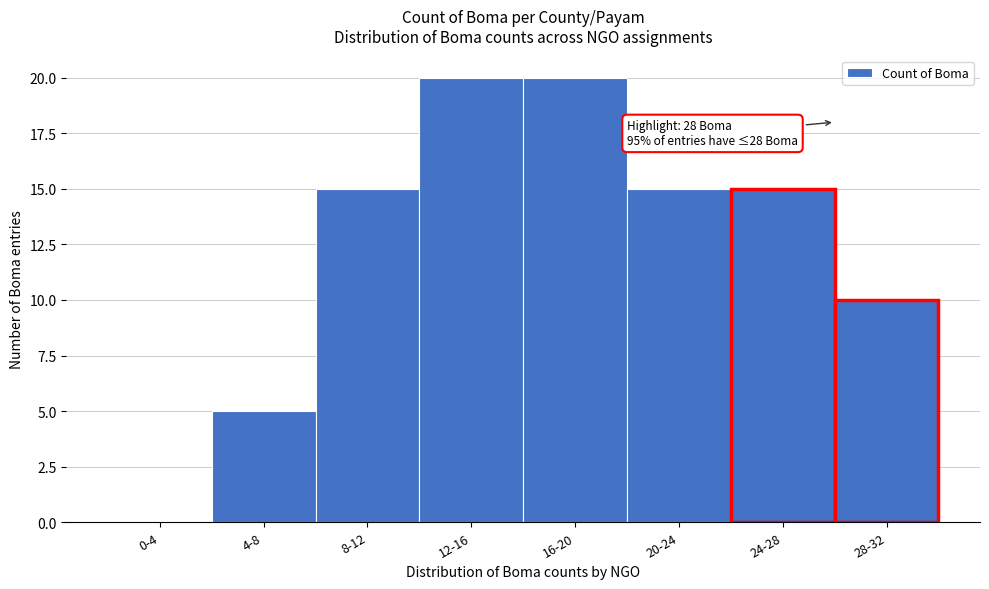

Reading left to right, what are all the values shown in this chart?

0-4=0	4-8=5	8-12=15	12-16=20	16-20=20	20-24=15	24-28=15	28-32=10